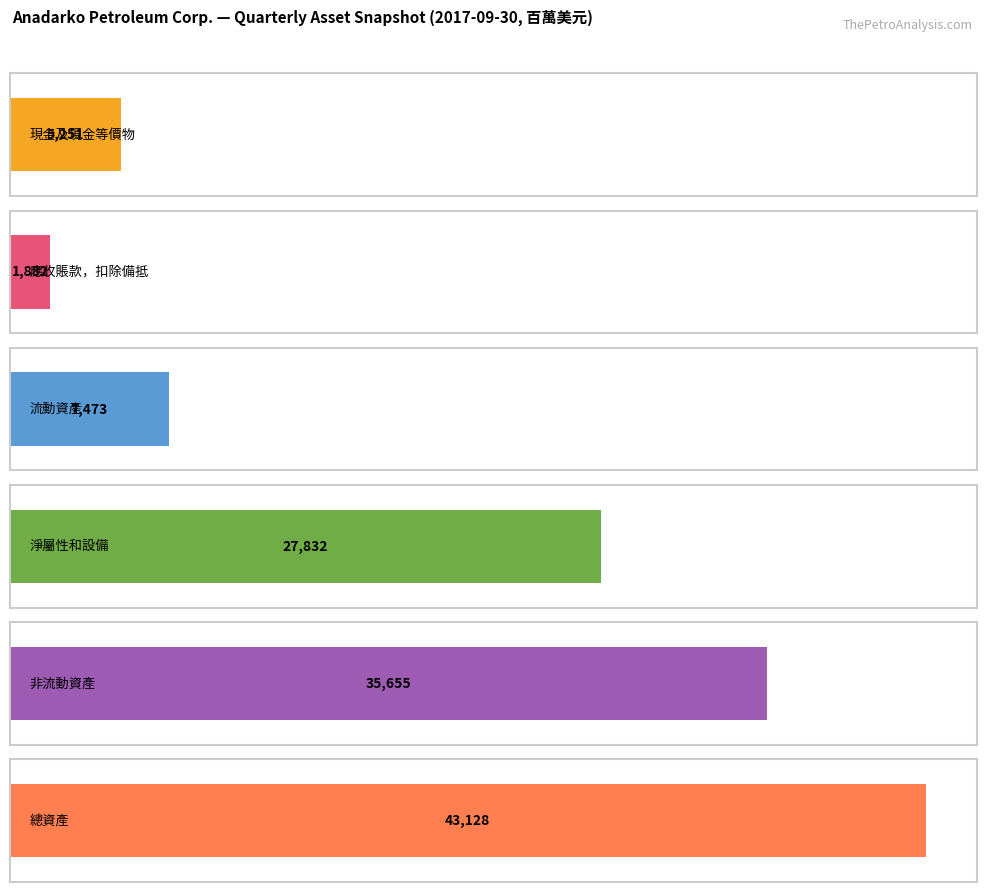

Are the bars grouped side by side (vs. stacked)?

Yes